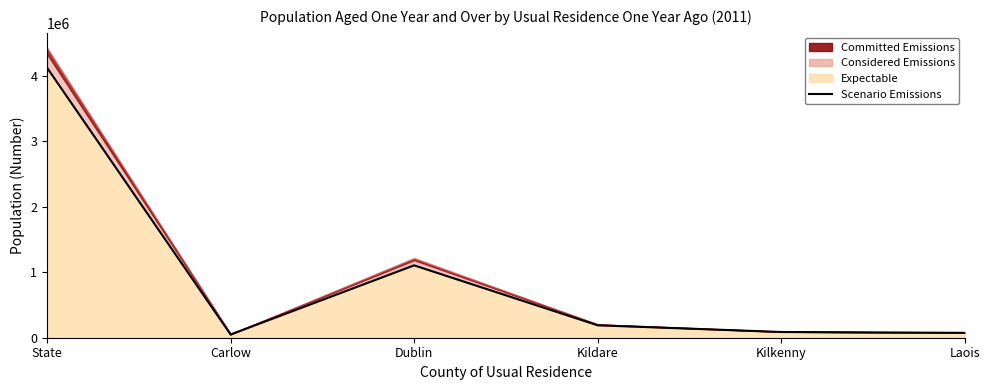

What is the average value?

939198